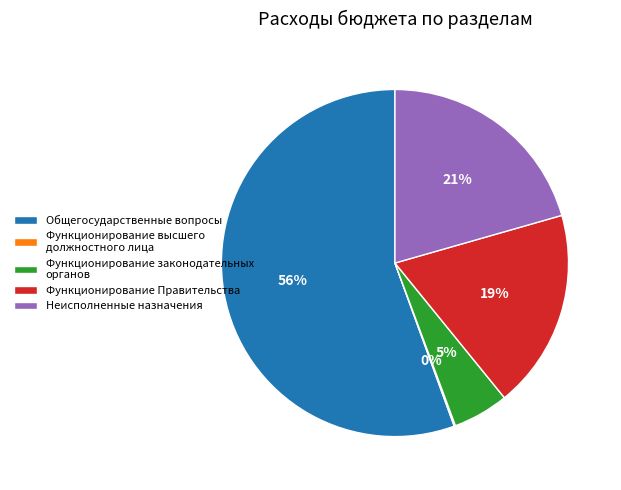

Does any single category account for the majority?

Yes